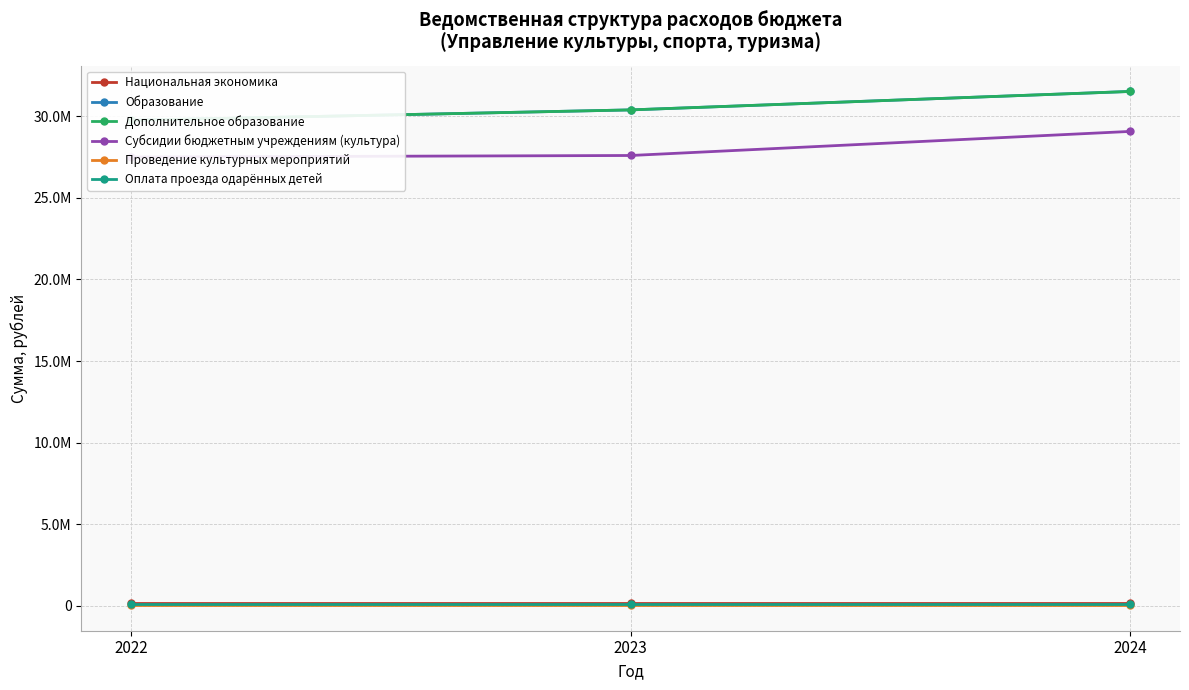

Which has a higher value, 2024 or 2022?

2024